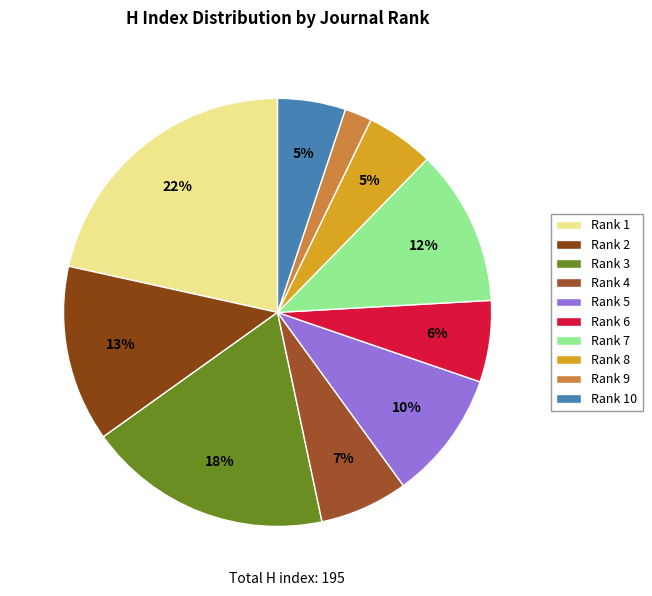

Between Rank 6 and Rank 10, which is larger?

Rank 6